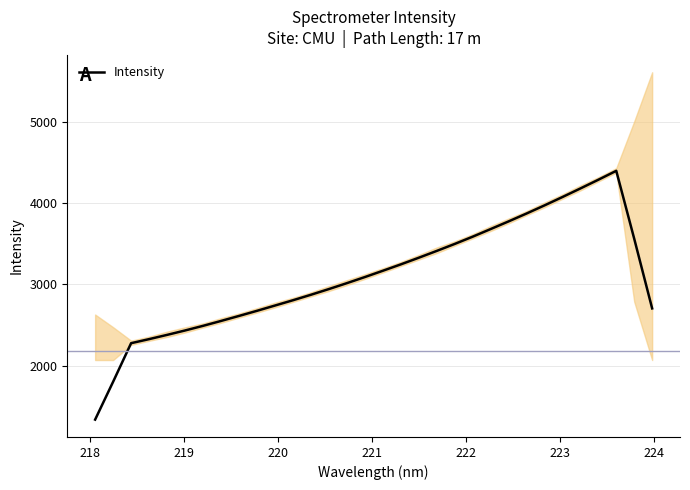

How many lines are shown in the chart?

1